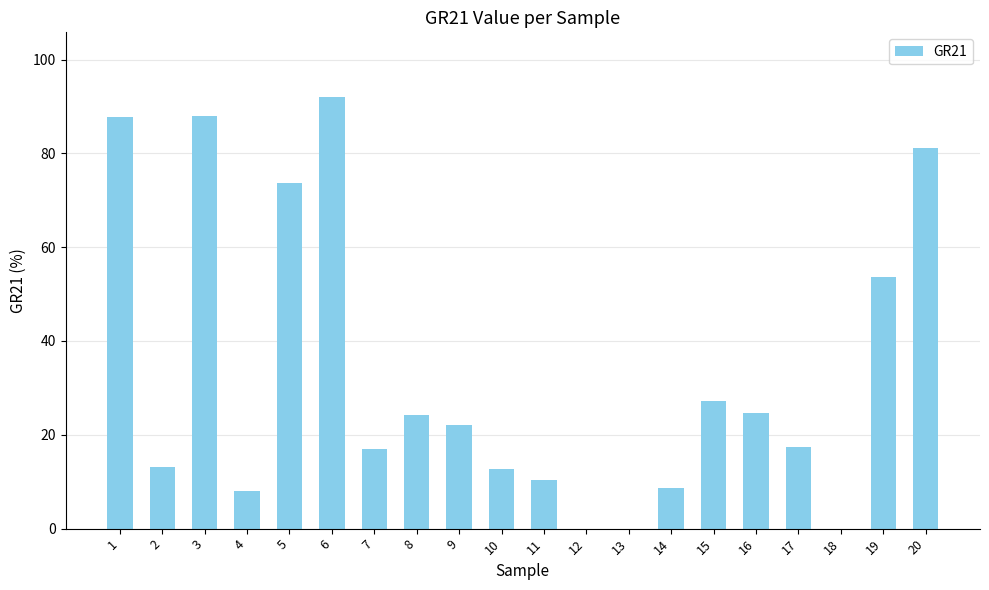

What is the greatest value displayed?

92.0